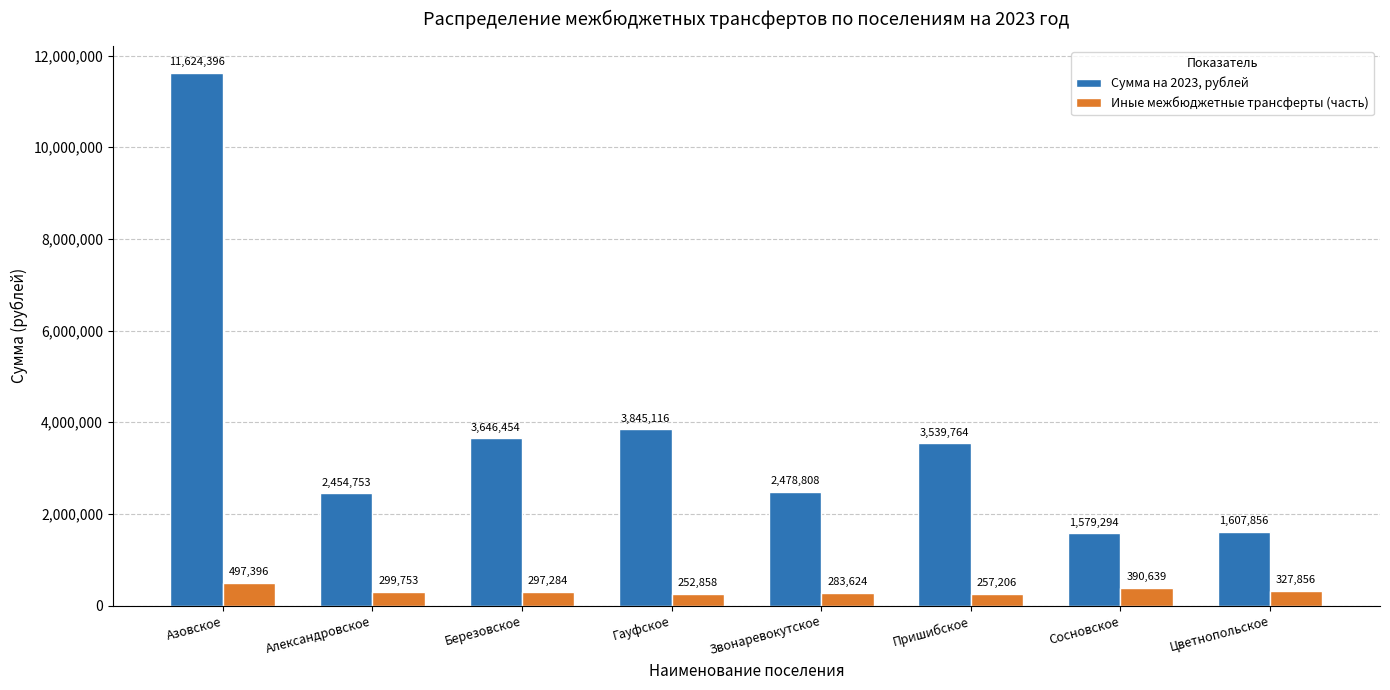

What is the difference between the Сумма на 2023, рублей values at Азовское and Пришибское?

8084631.6